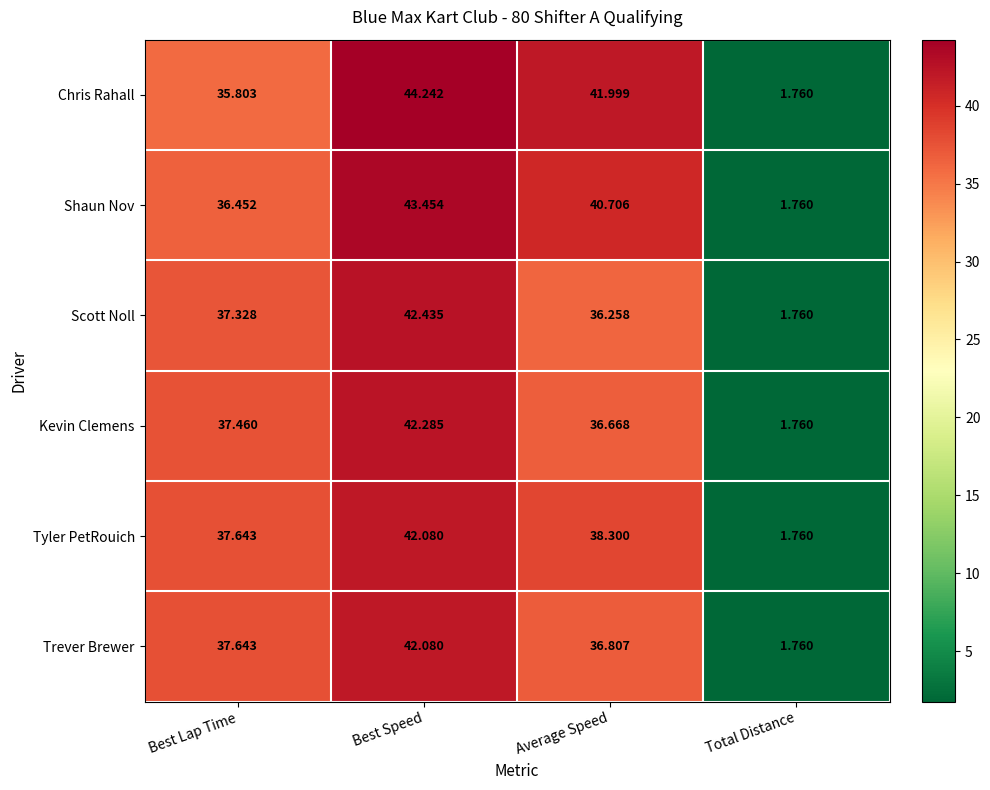

At which category is the sum across all series the highest?

Best Speed